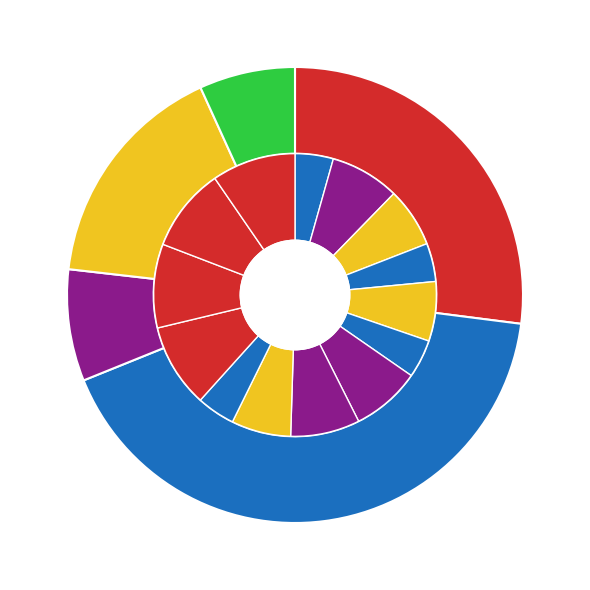

Between The Chicken Who Couldn't and The Dog Walk, which is larger?

The Dog Walk